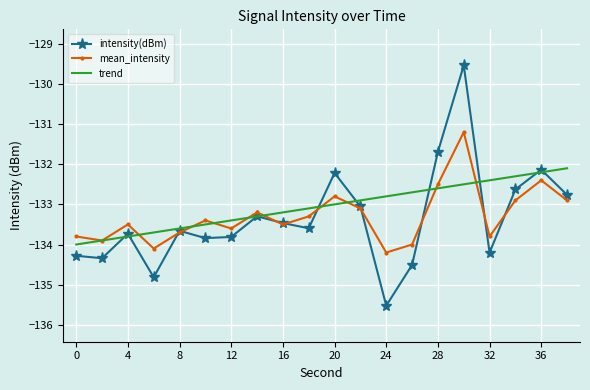

Rank the series by their maximum value, from highest to lowest.

intensity(dBm), mean_intensity, trend